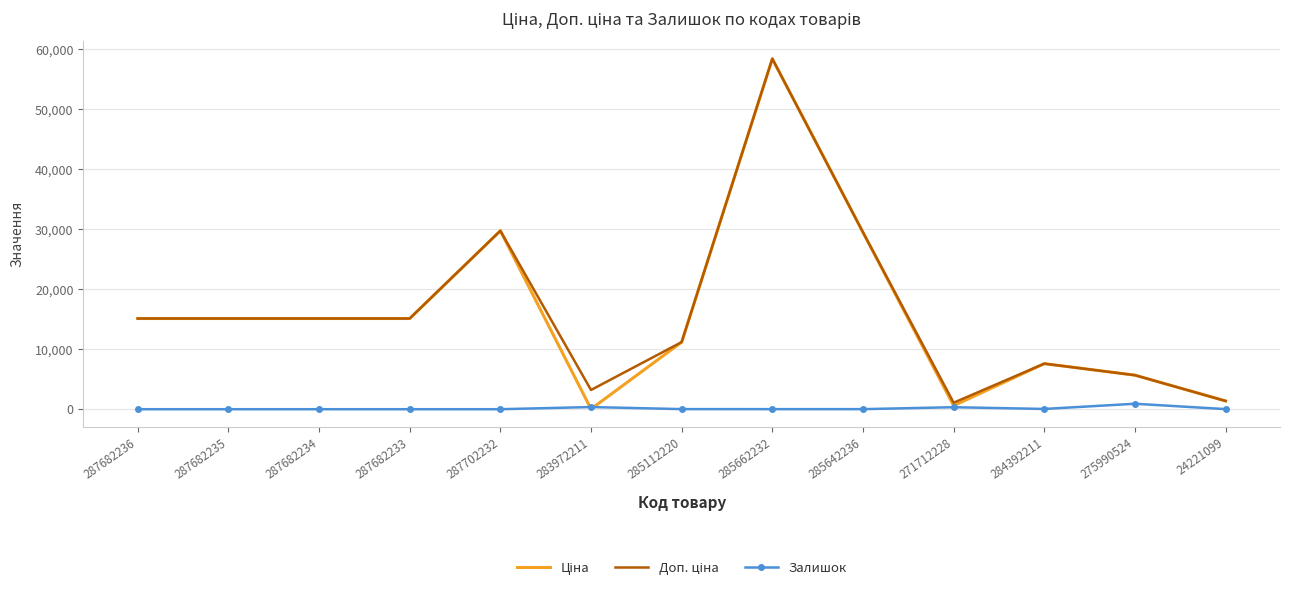

Which label corresponds to the largest value in the chart?

285662232